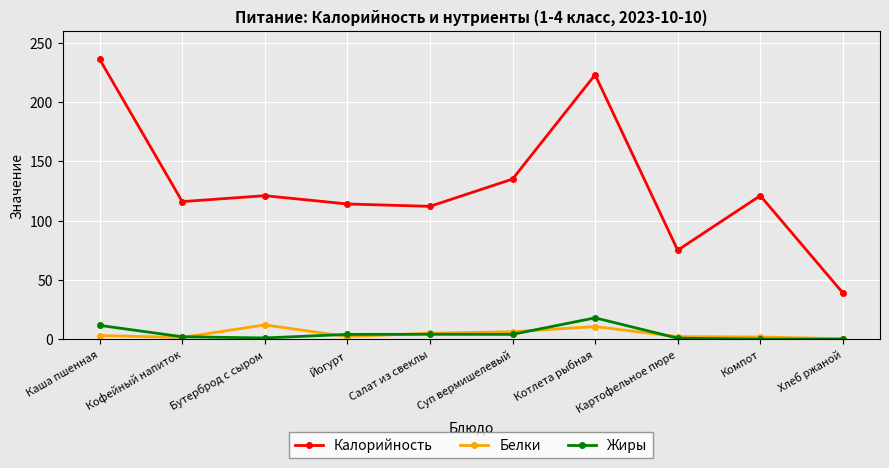

Is the value of Жиры at Компот greater than the value of Белки at Йогурт?

No